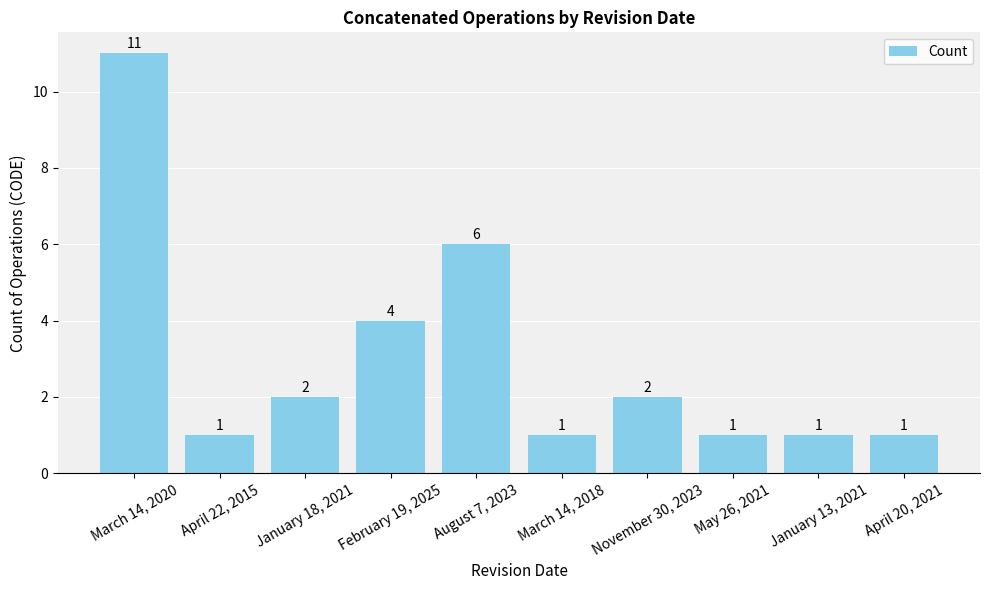

Approximately how many times larger is the value at March 14, 2020 compared to April 22, 2015?

11.0